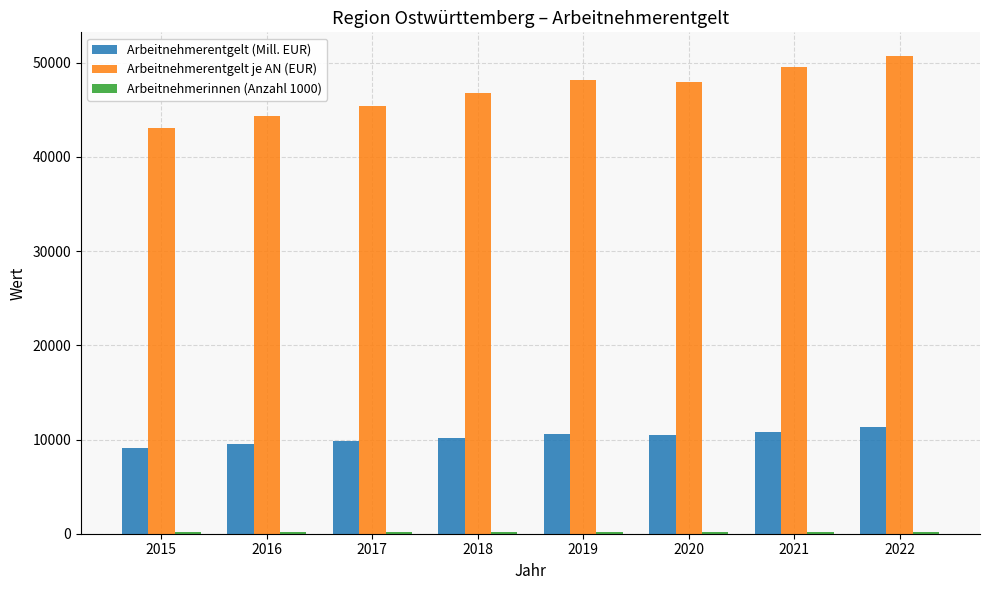

What is the lowest value of the Arbeitnehmerentgelt je AN (EUR) series?

43106.0